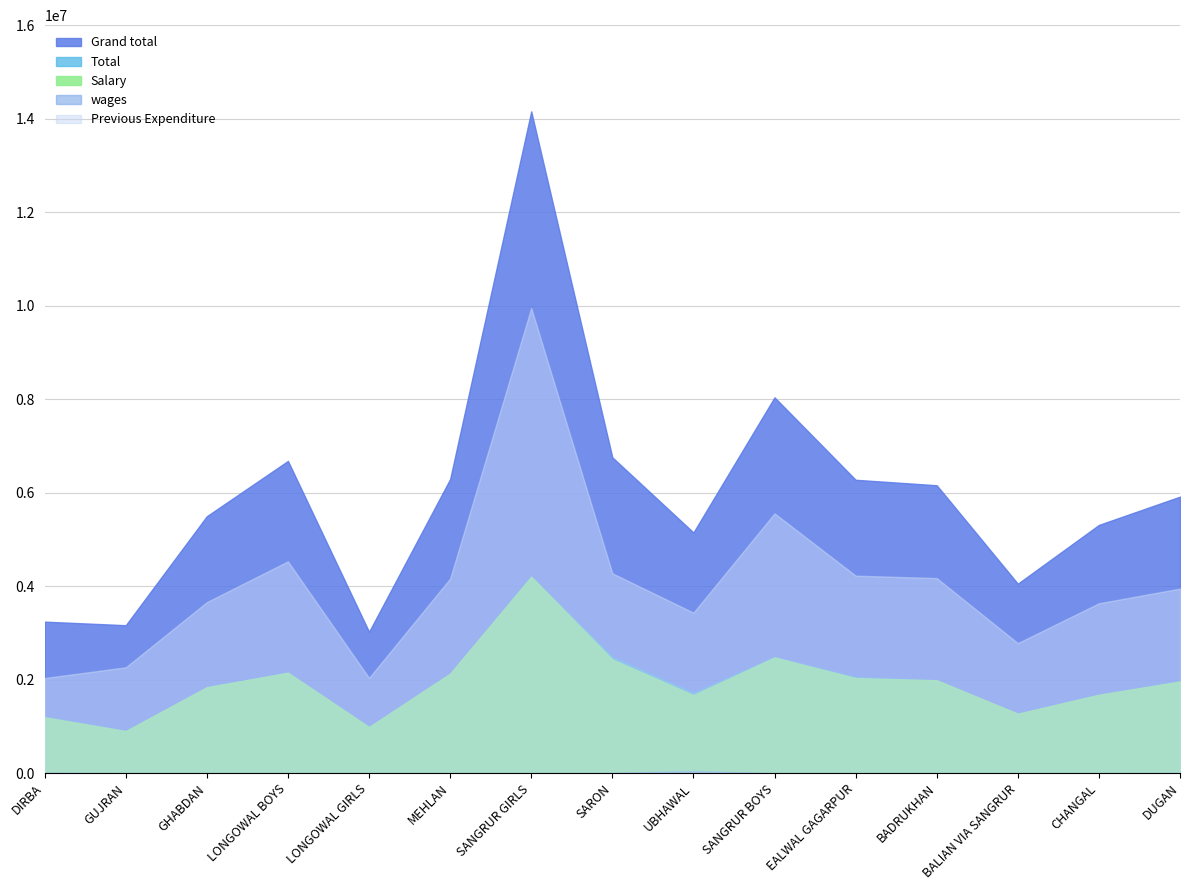

How many lines are shown in the chart?

5